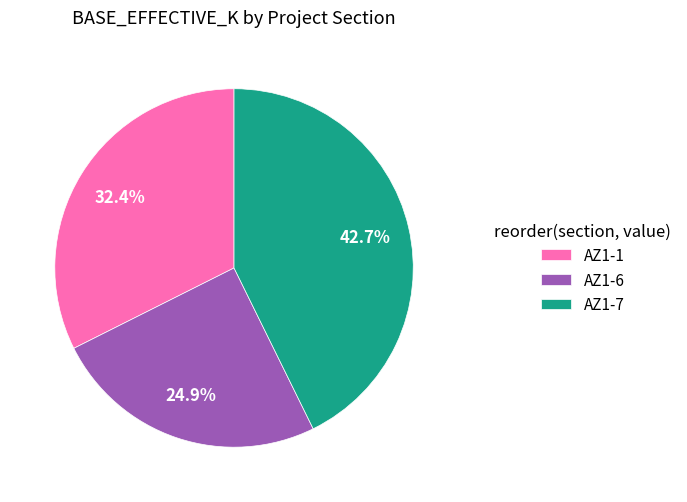

Is there a majority slice in this chart?

No